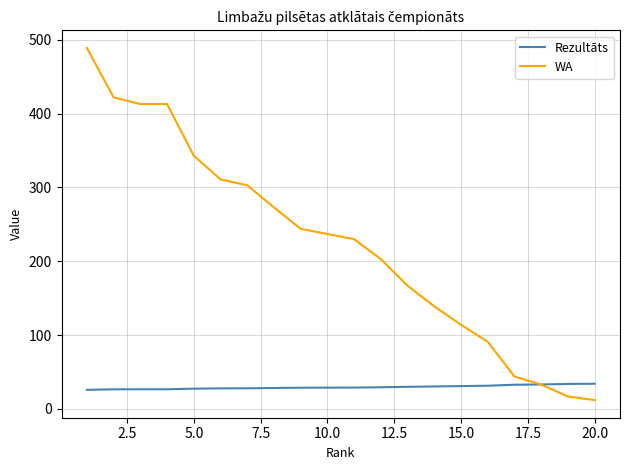

Which series has the largest total across all categories?

WA